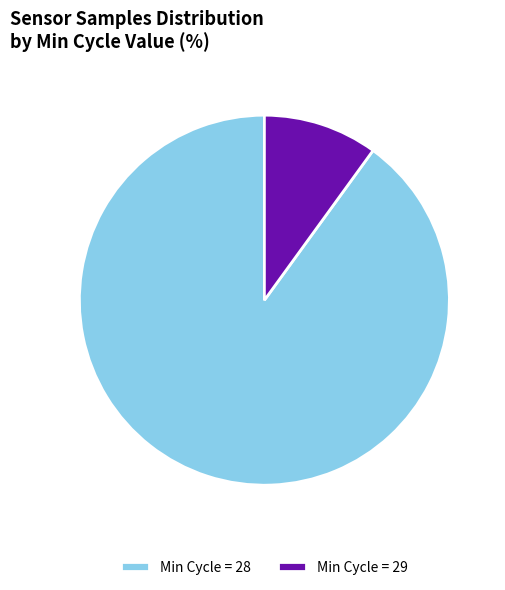

Which slice is the smallest?

Min Cycle = 29